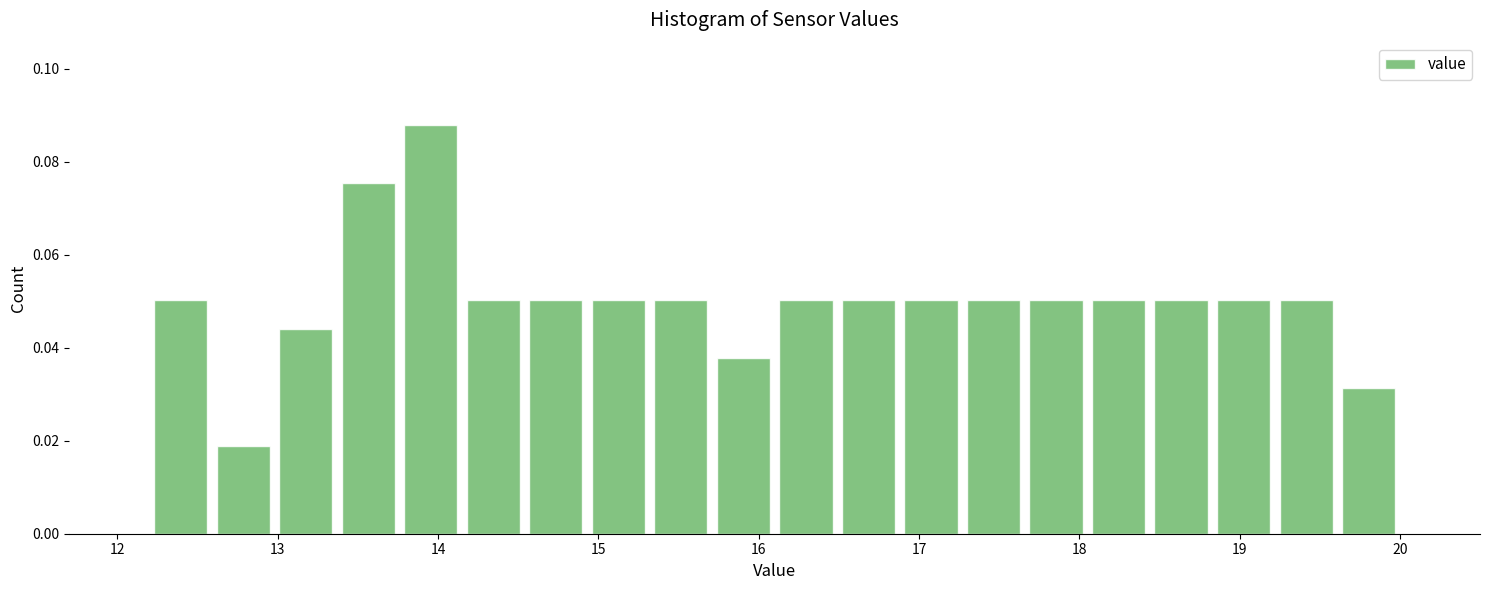

Read against the x-axis, roughly where is the centre of the tallest bar?

14.0